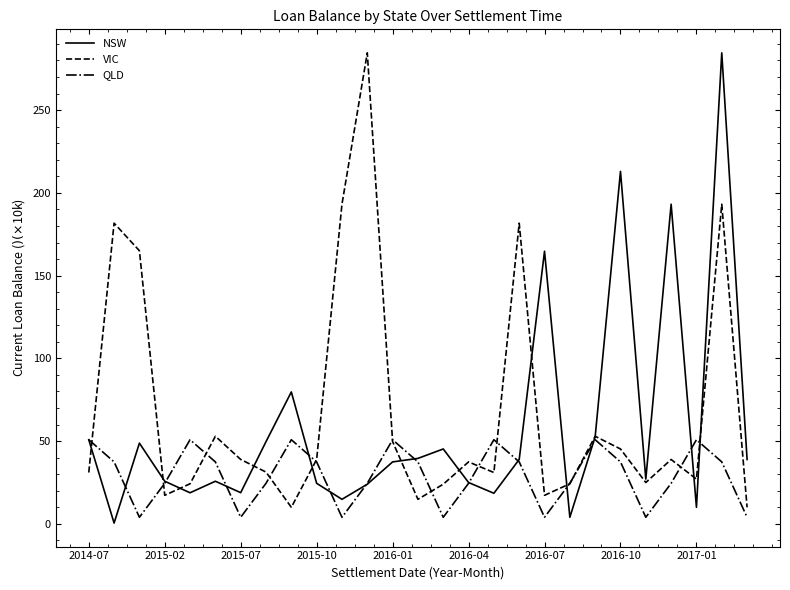

What is the sum of all VIC values?

1841.8